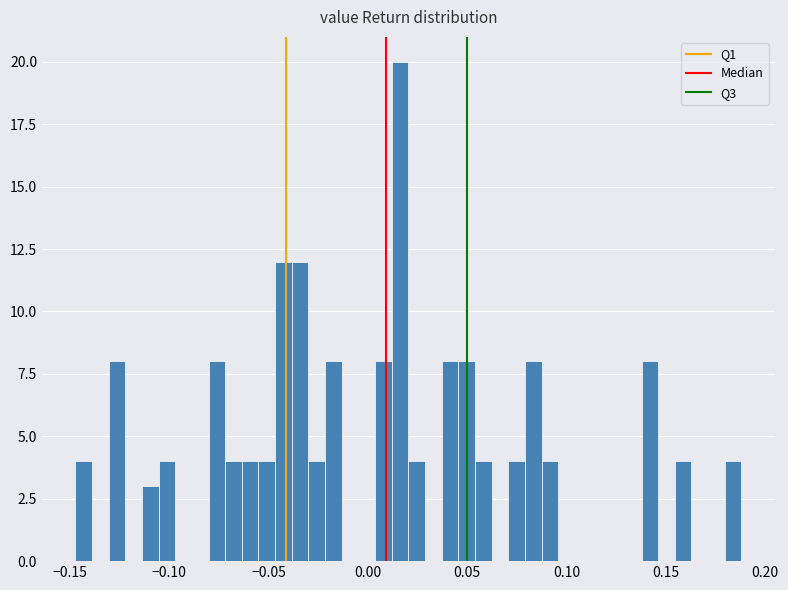

Around what value on the x-axis is the tallest bar? Give the approximate position of its centre, as read against the axis.

0.015